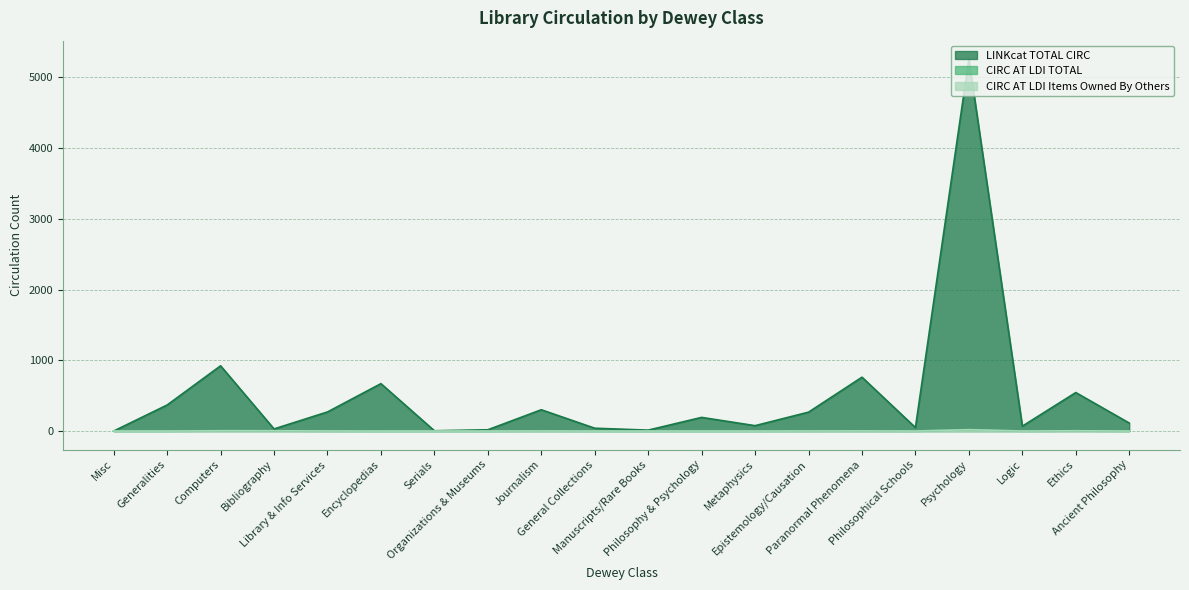

At which category does CIRC AT LDI Items Owned By Others reach its first local peak?

Journalism